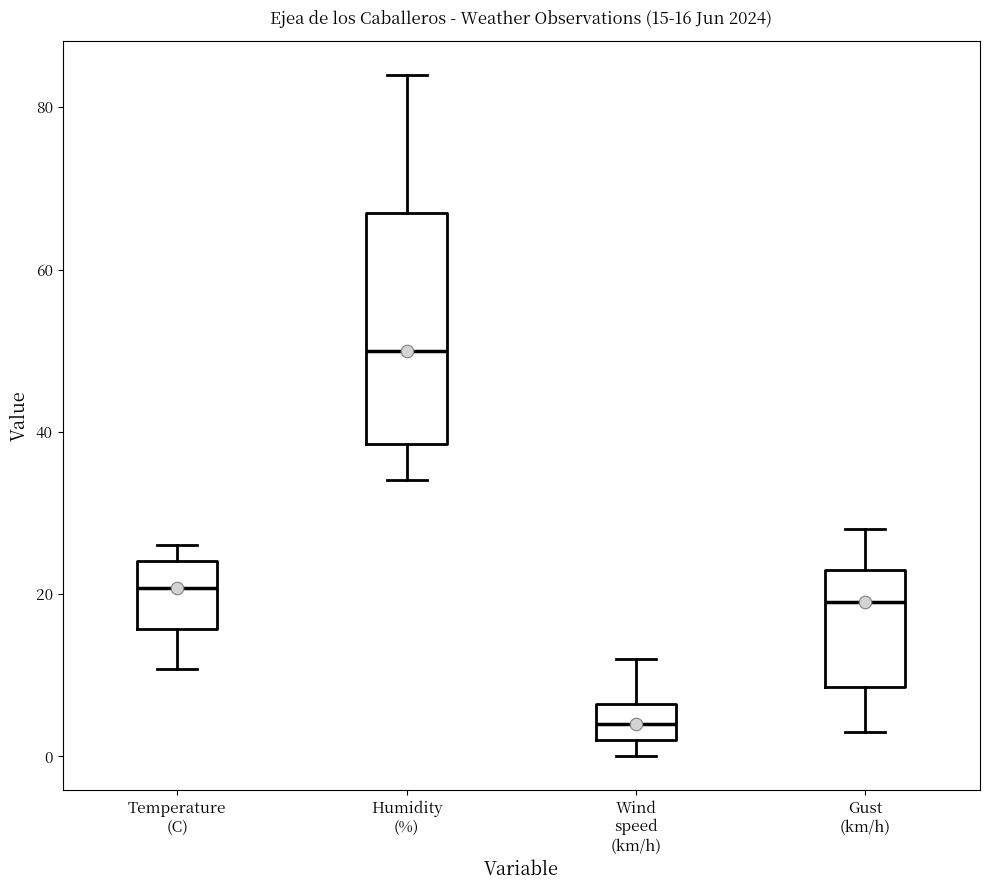

Which box has the lowest median line?

Wind speed (km/h)